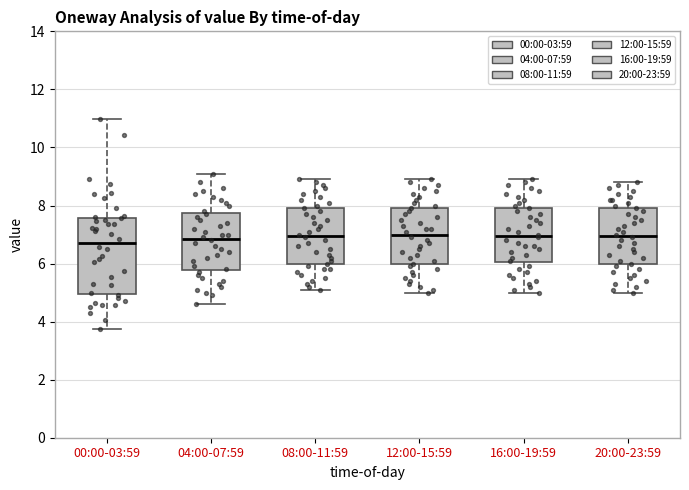

Where is the lower edge of the box for 08:00-11:59 on the y-axis? The values are not printed on the chart, so give them approximately, as read against the axis.

6.0